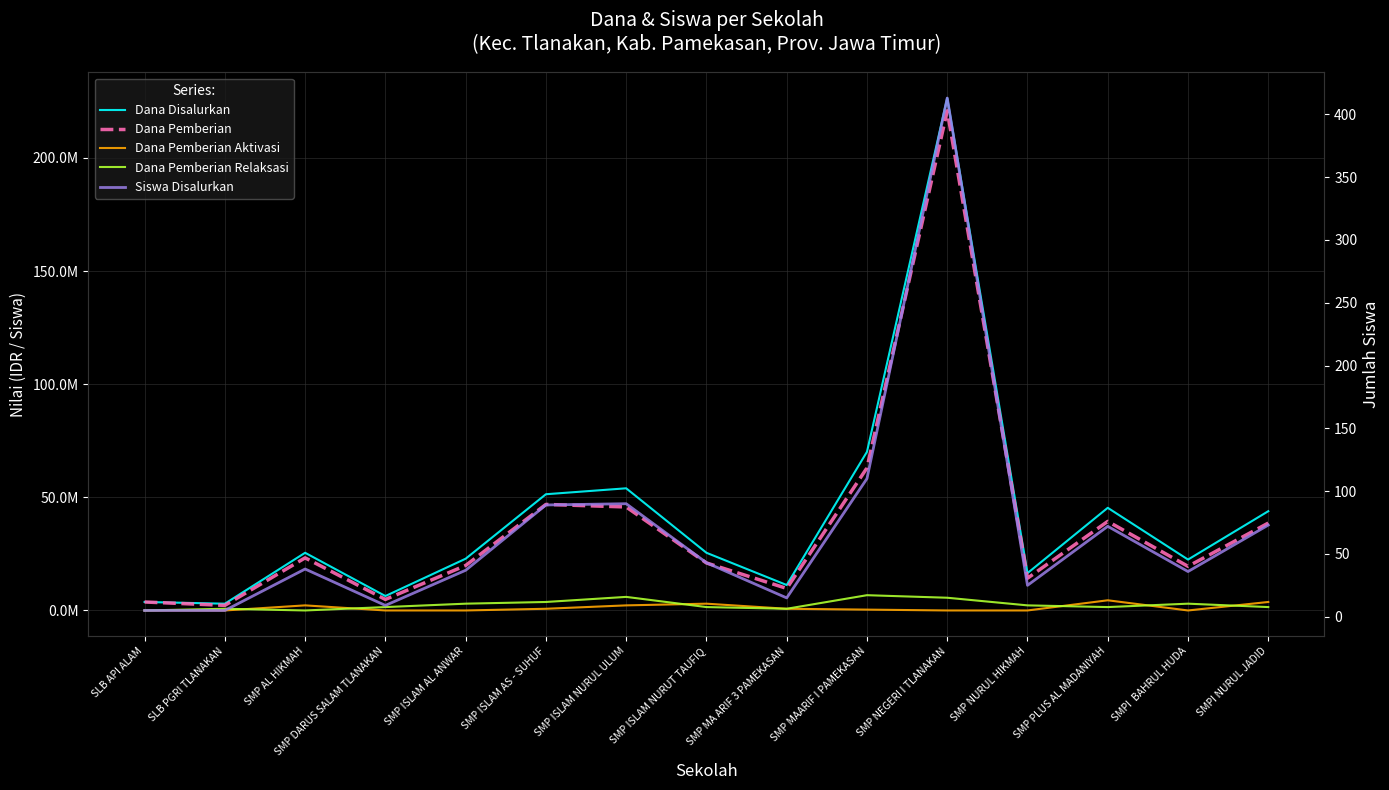

Which has a higher value, SMP DARUS SALAM TLANAKAN or SMPI NURUL JADID?

SMPI NURUL JADID